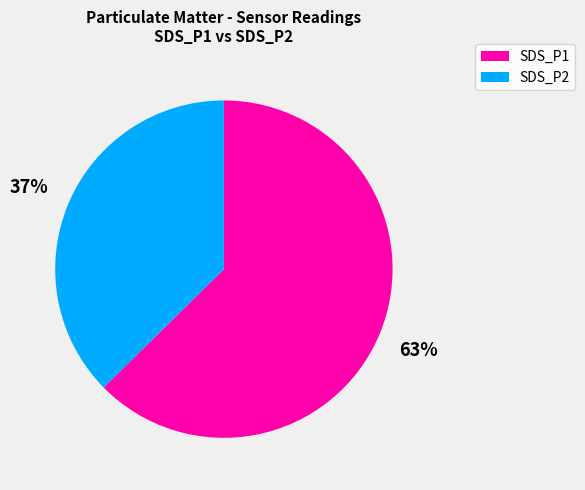

To the nearest percent, what percentage of the pie is SDS_P2?

37%